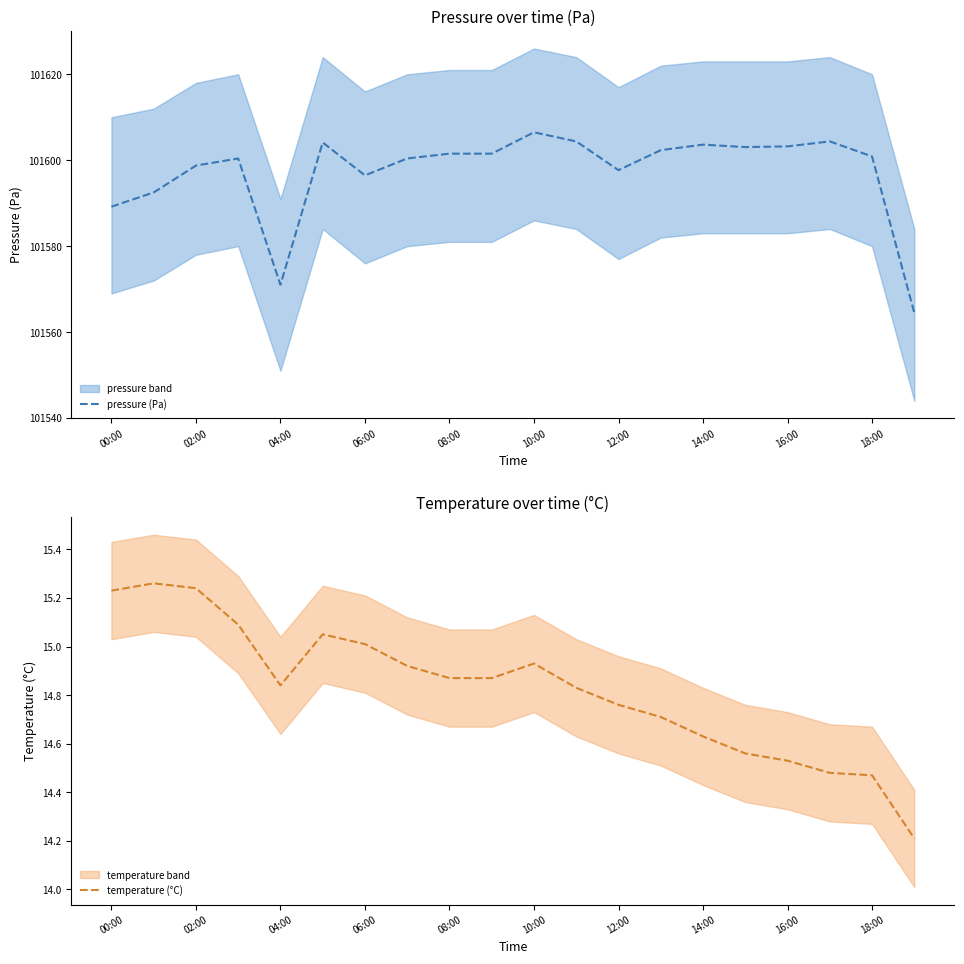

What is the maximum value for pressure (Pa)?

101606.5